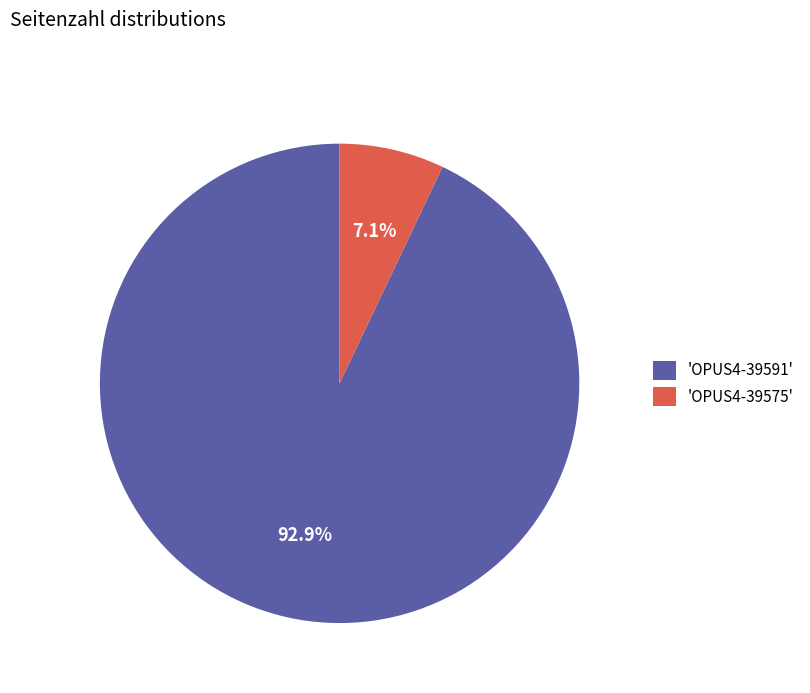

What is the majority slice?

'OPUS4-39591'